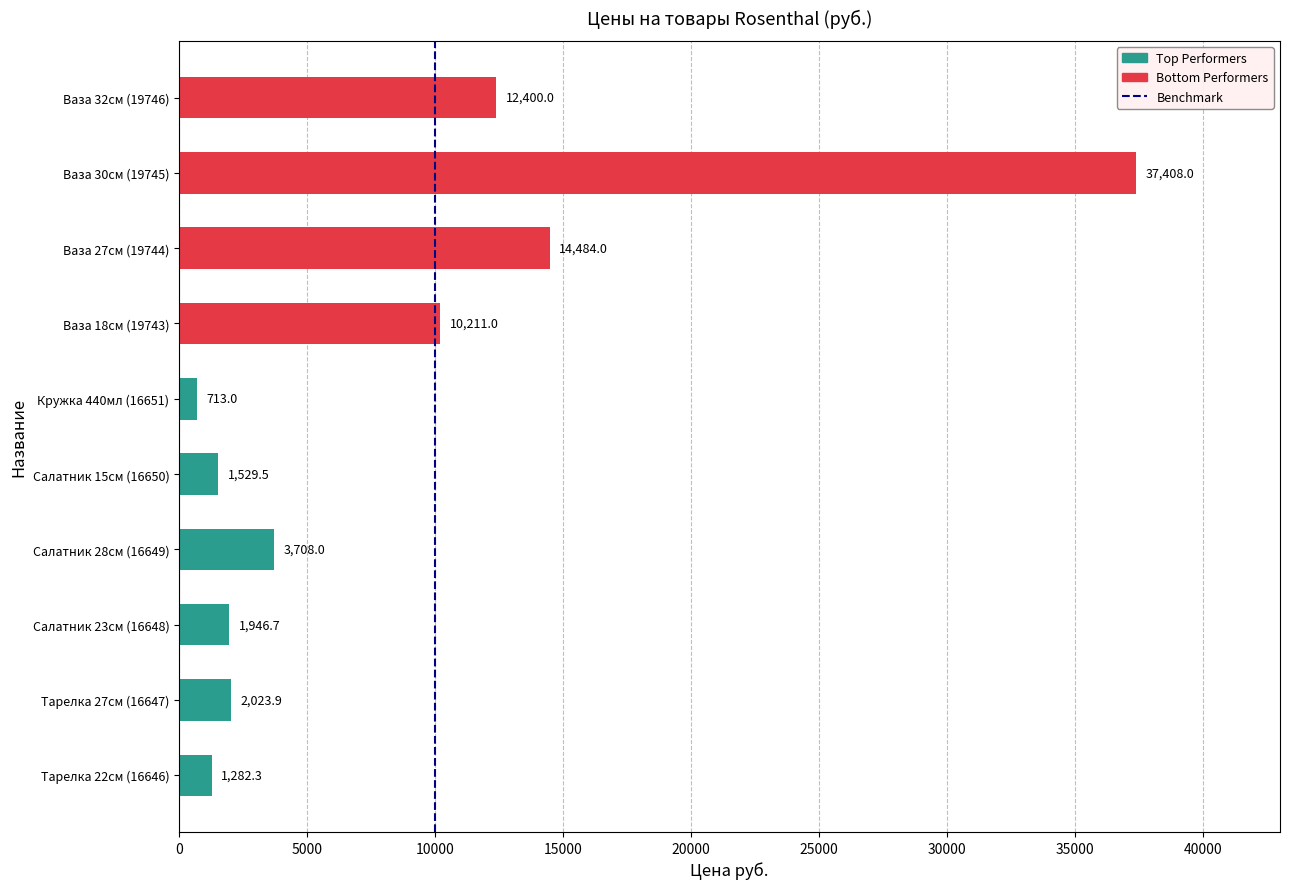

Is it true that the value at Салатник 28см (16649) is 3708.0?

True